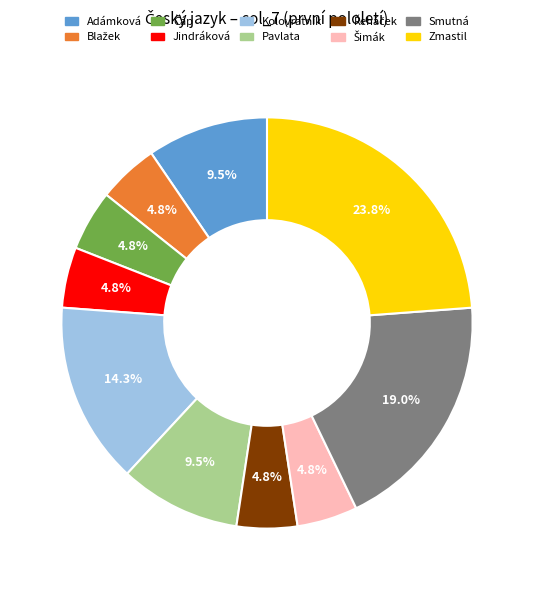

What percentage is NOT represented by Kolovratník?

85.7%